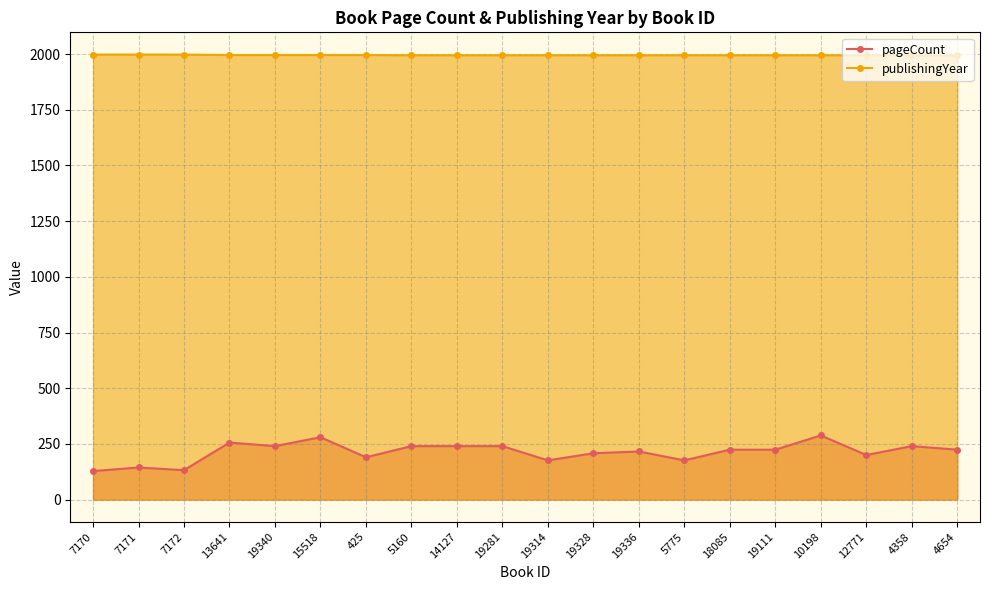

Which series has the largest total across all categories?

publishingYear